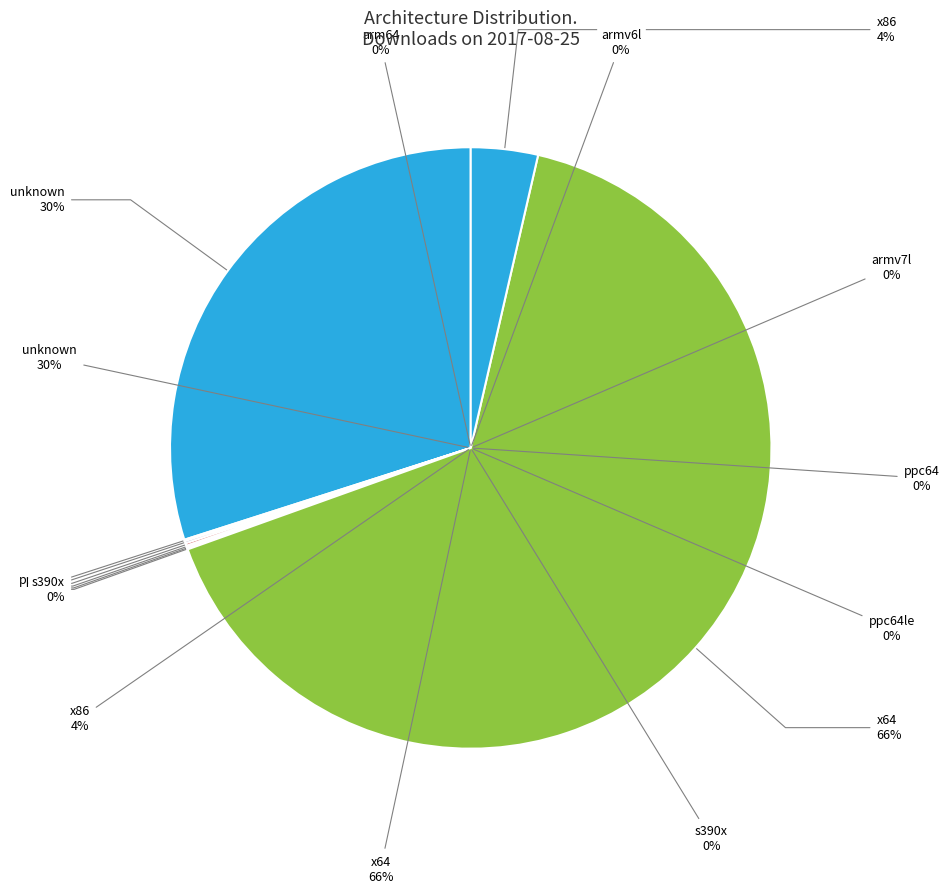

Is there any slice that represents more than half of the pie?

Yes